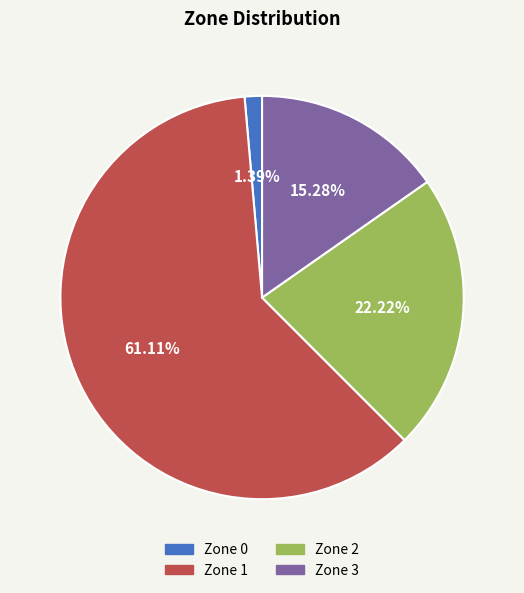

Is it true that Zone 3 is 9% of the pie?

False